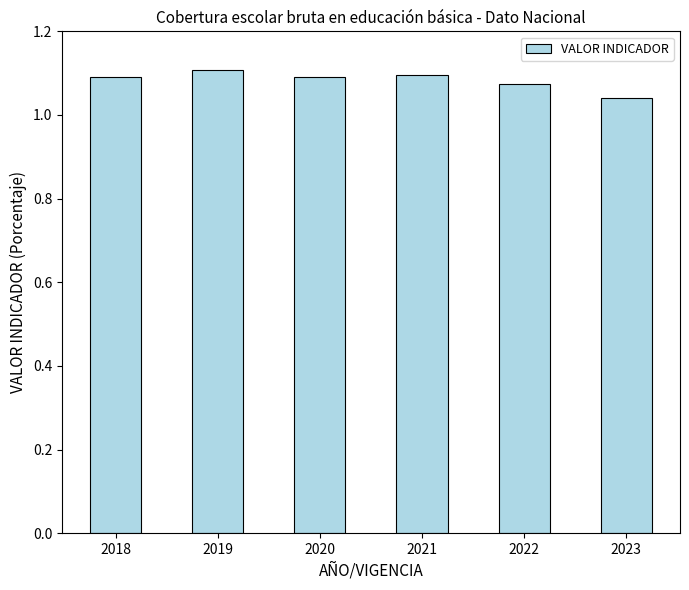

The value at 2022 is 1.1. True or false?

True